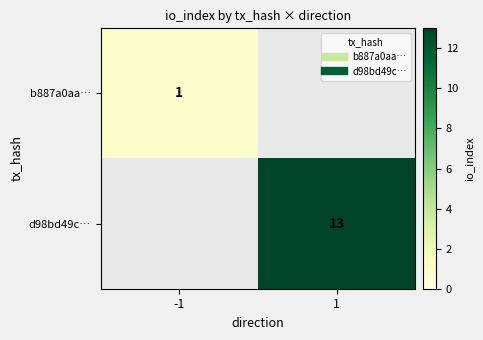

At how many categories does at least one series exceed 10?

1